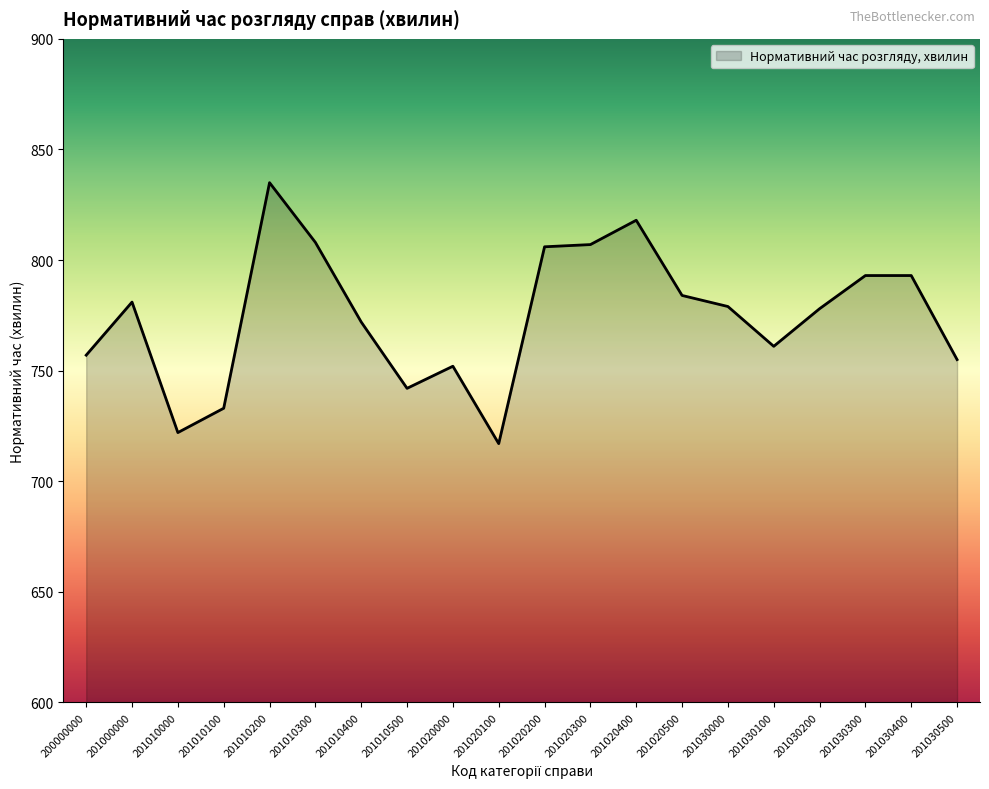

What is the smallest value displayed?

717